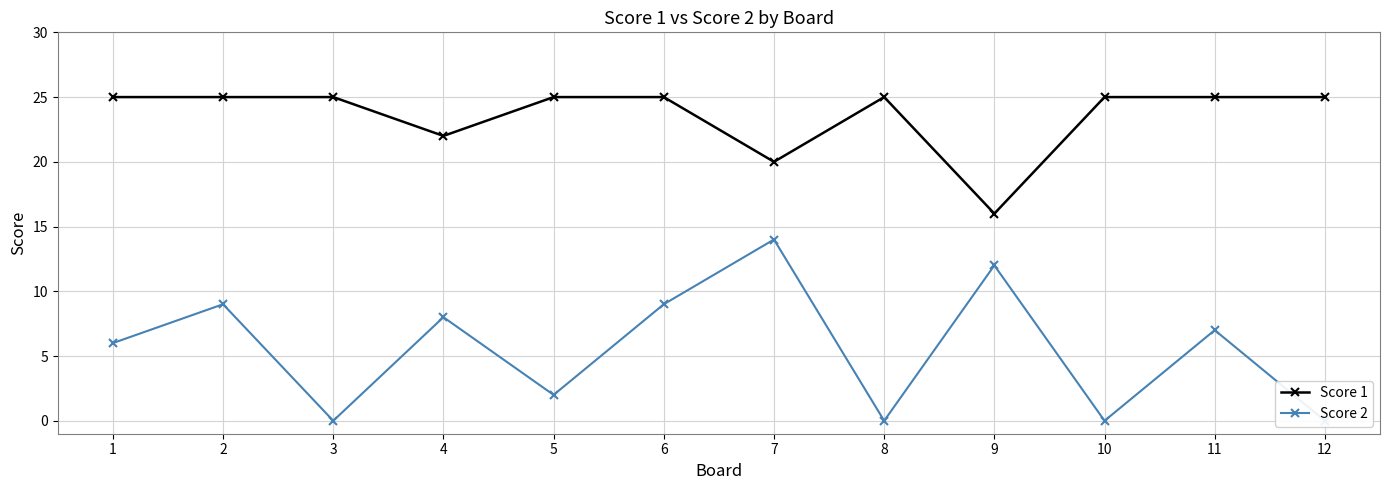

At 9, list the series in order from largest to smallest.

Score 1, Score 2